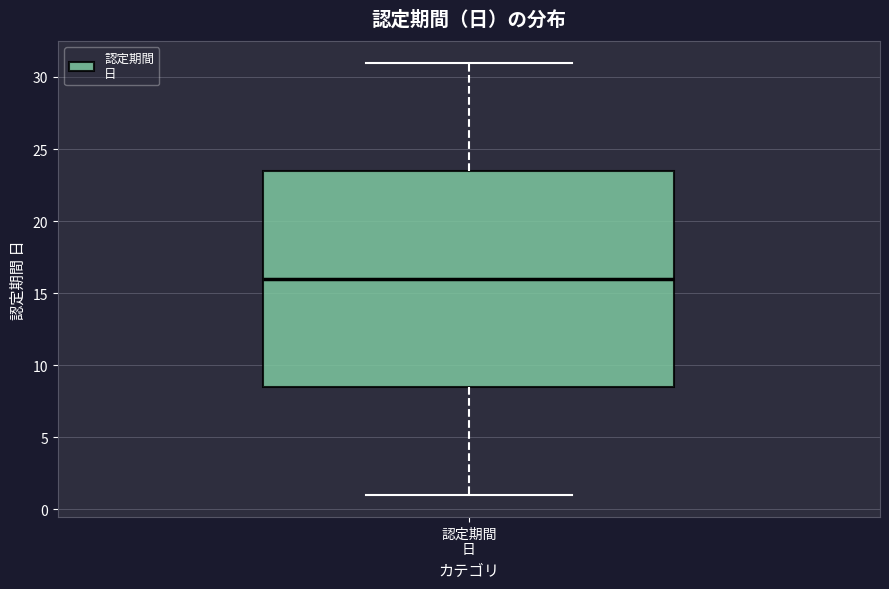

Transcribe this box plot: give where the median line is, the range the box spans, and where the two whiskers end, as read against the y-axis. The values are not printed on the chart, so give them approximately, as read against the axis.

median 16.0, box 8.5 to 23.5, whiskers 1.0 to 31.0